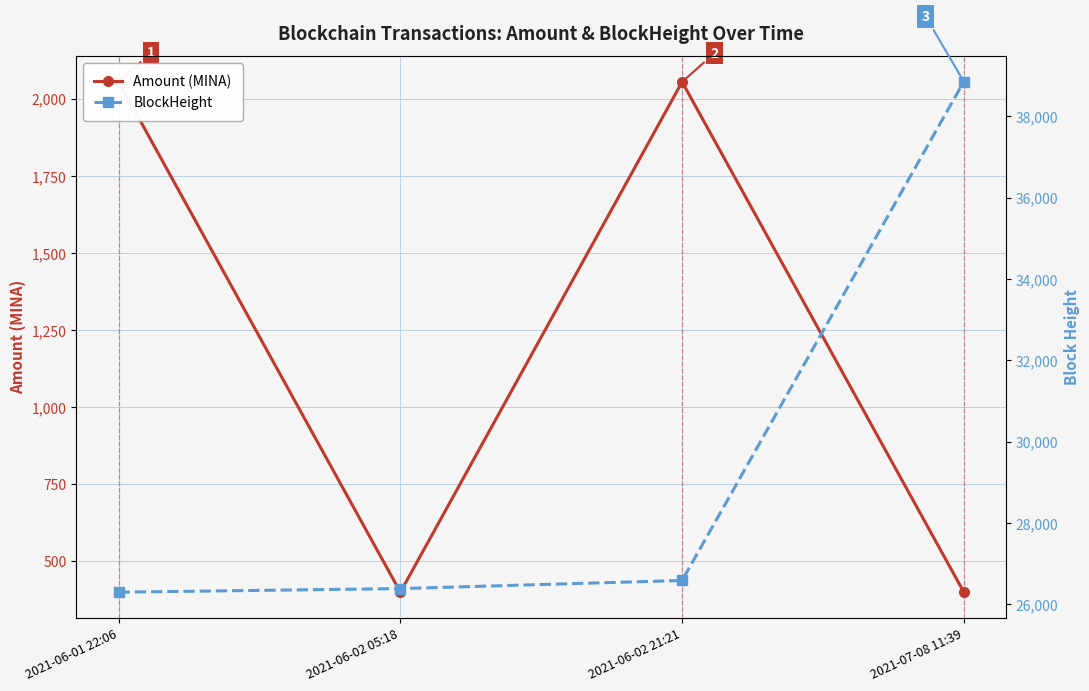

True or false: BlockHeight and Amount (MINA) intersect in this chart.

False